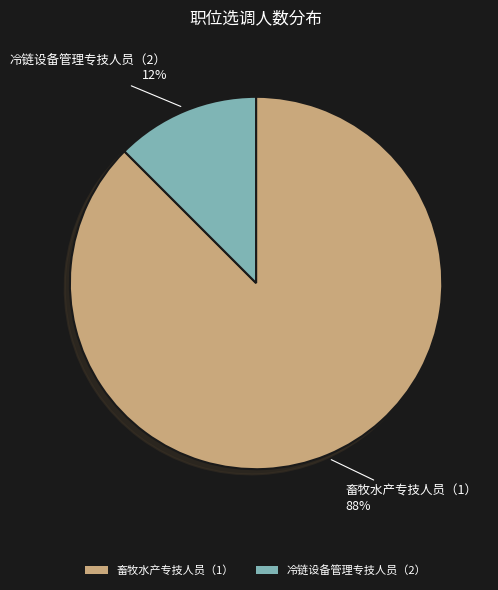

Is it true that 畜牧水产专技人员（1） is 75% of the pie?

False